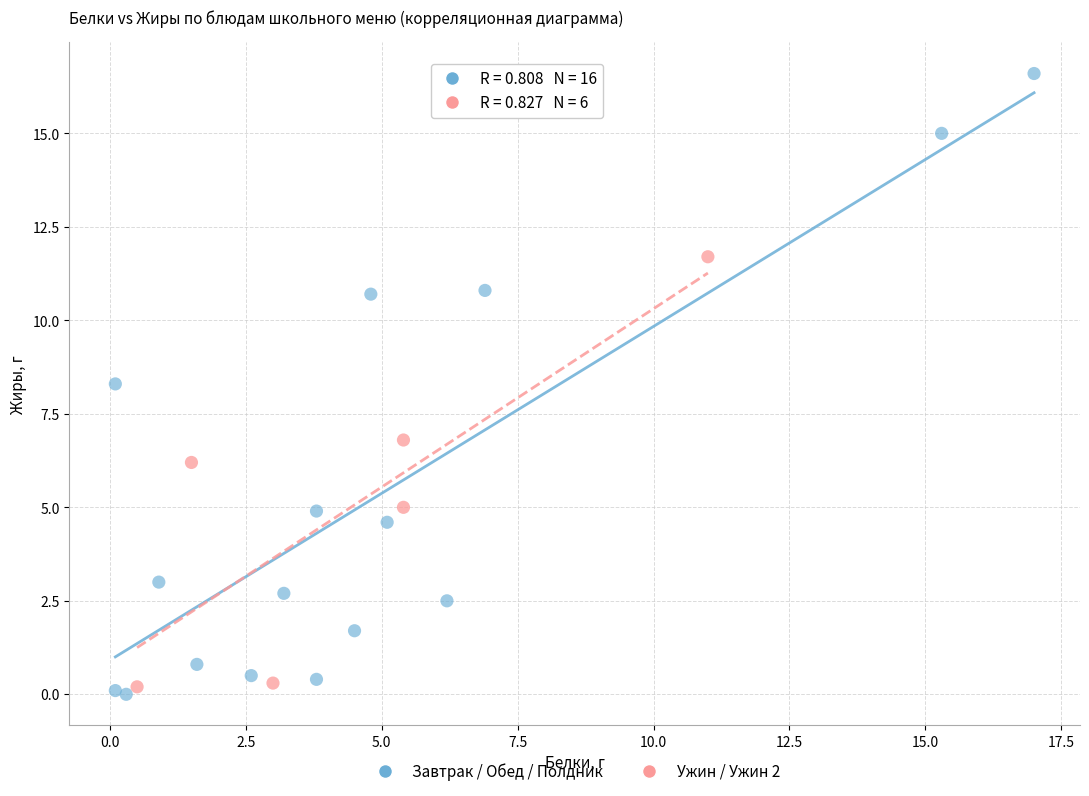

Which series contains the highest Y value?

Завтрак / Обед / Полдник